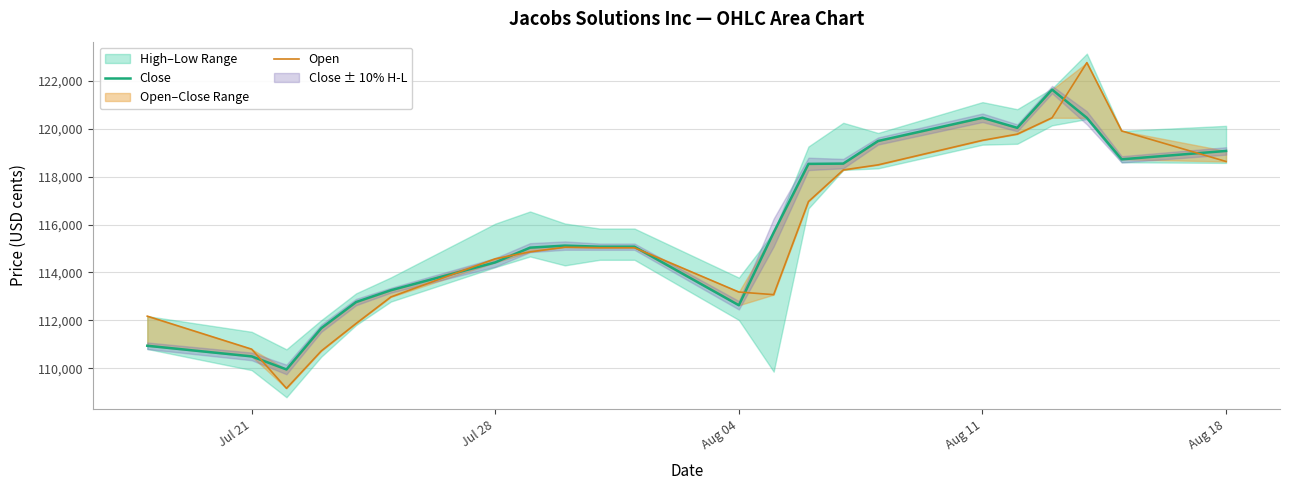

The Close series shows 27435 at 18. True or false?

False